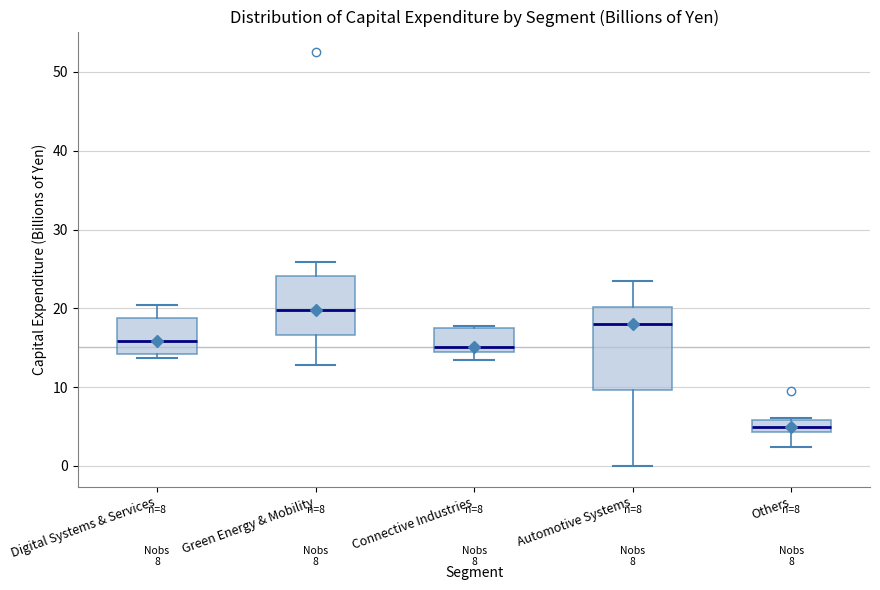

Which box's median line is the highest?

Green Energy & Mobility